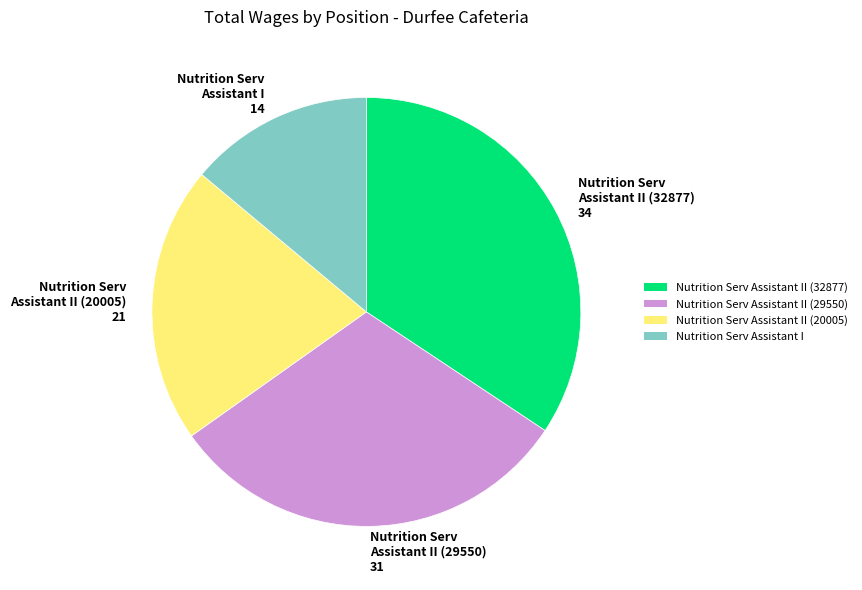

Is there any slice that represents more than half of the pie?

No